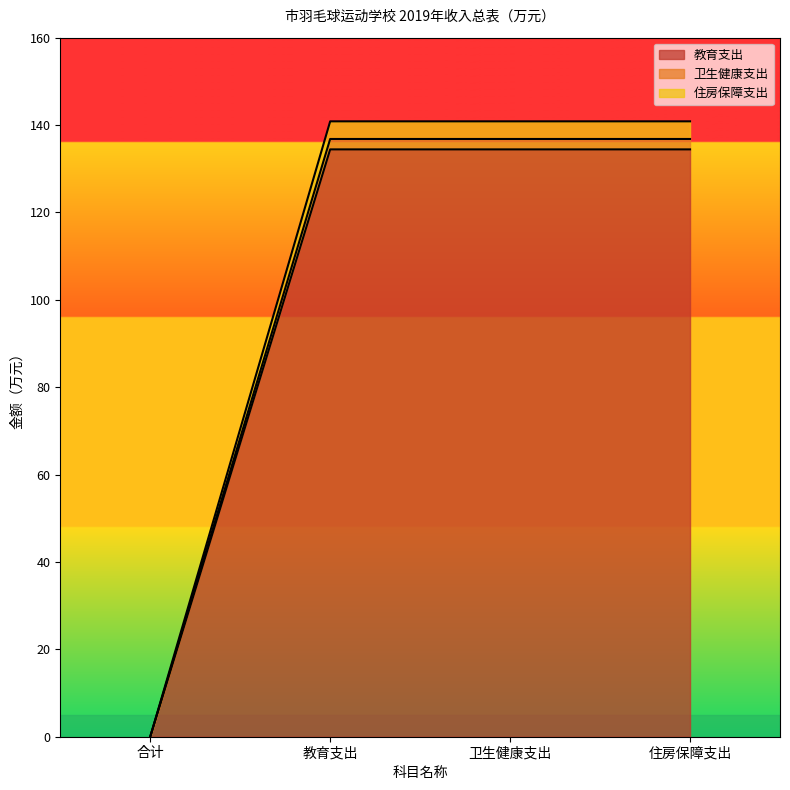

List the series in order of their overall mean, lowest first.

教育支出, 卫生健康支出, 住房保障支出